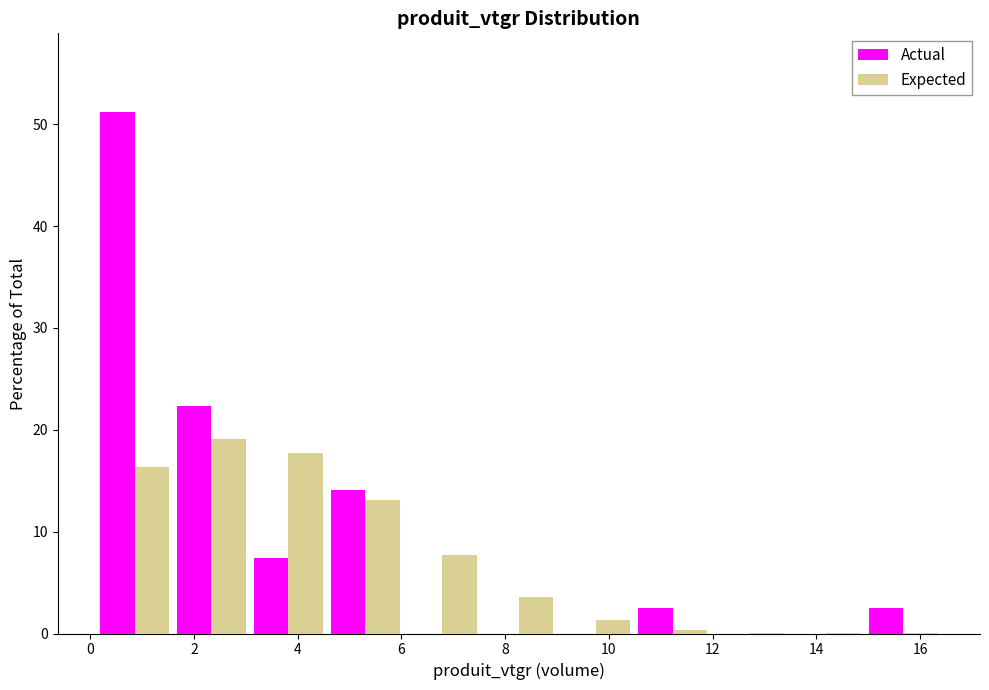

What is the height of the Actual bar covering 15.0 to 16.4 on the x-axis? Neither the bar edges nor the heights are printed on the chart, so give them approximately, as read against the axes.

2